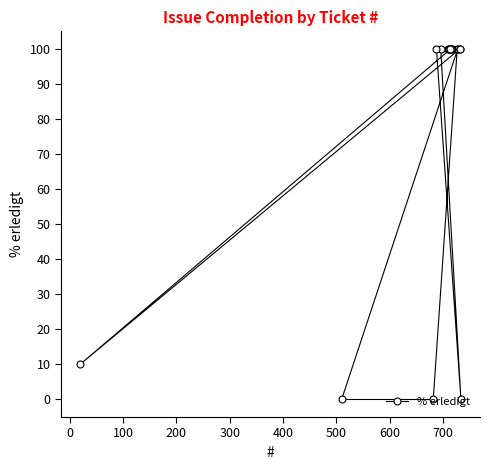

What is the maximum value shown in the chart?

100